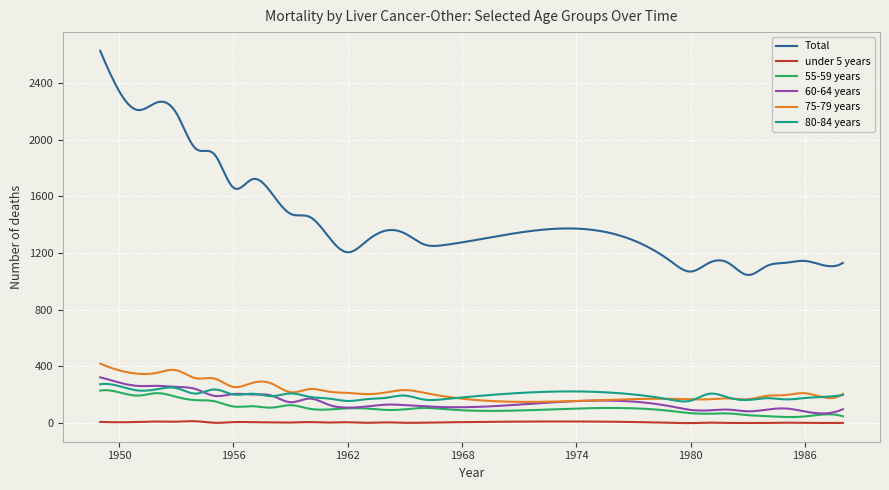

Which series has the largest total across all categories?

Total